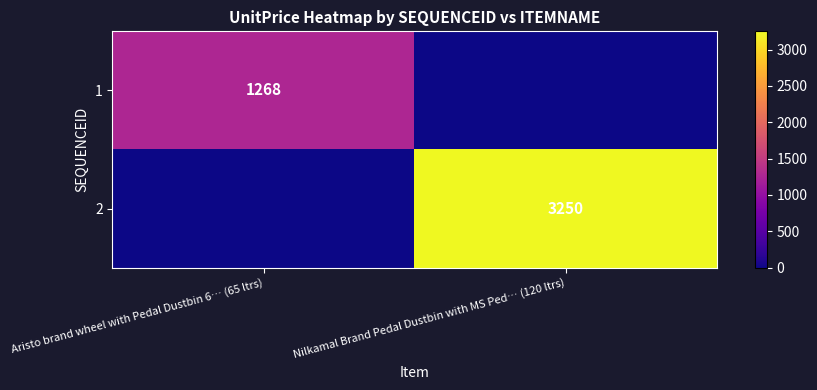

The value of 2 at Nilkamal Brand Pedal Dustbin with MS Ped… (120 ltrs) is 1909. True or false?

False